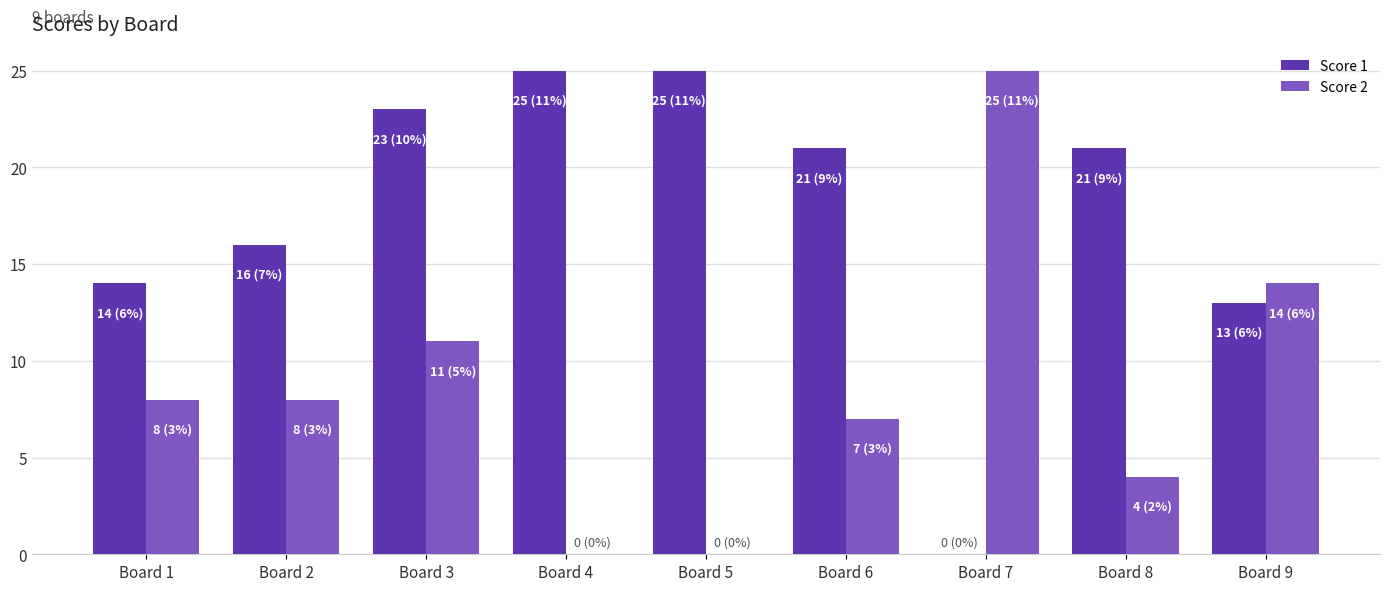

What is the sum of the Score 1 values at Board 7 and Board 2?

16